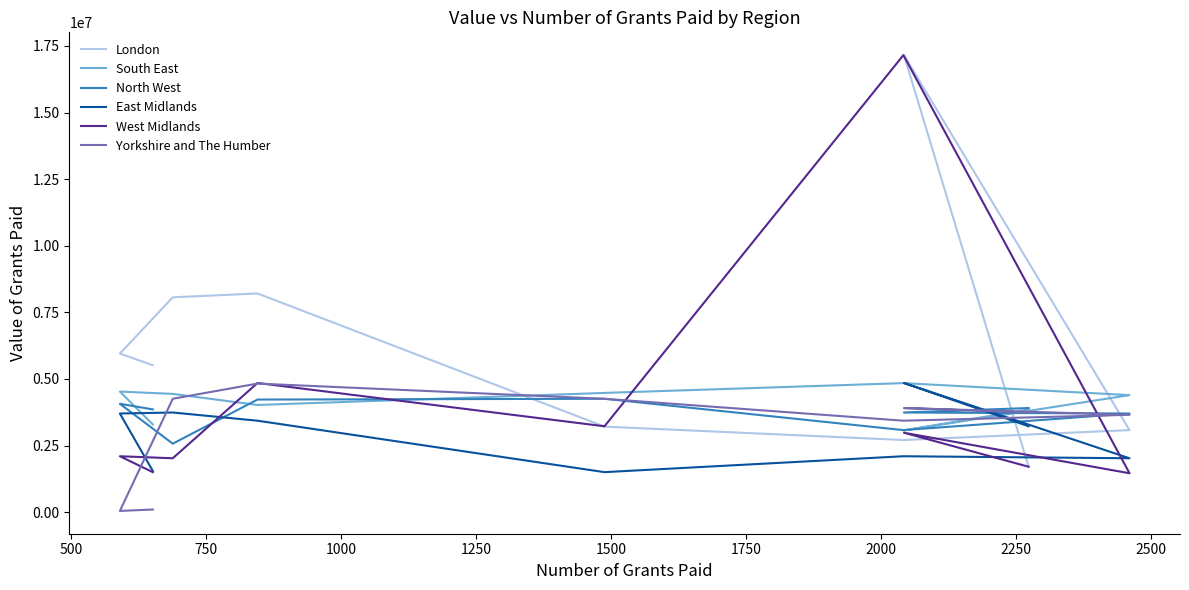

What is the minimum value shown in the chart?

44559.0